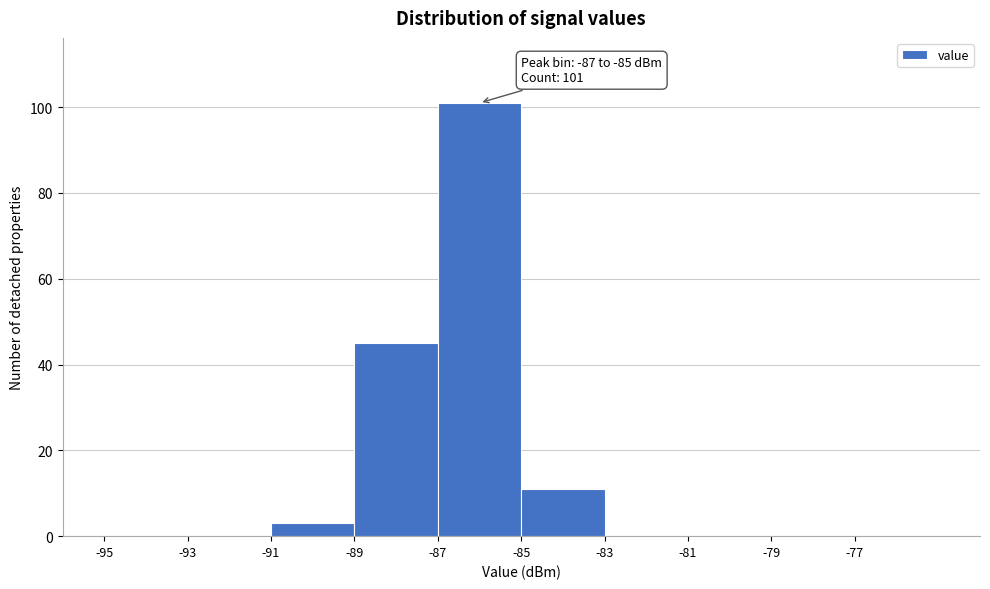

Over which range of the x-axis is the bar tallest?

-87 to -85